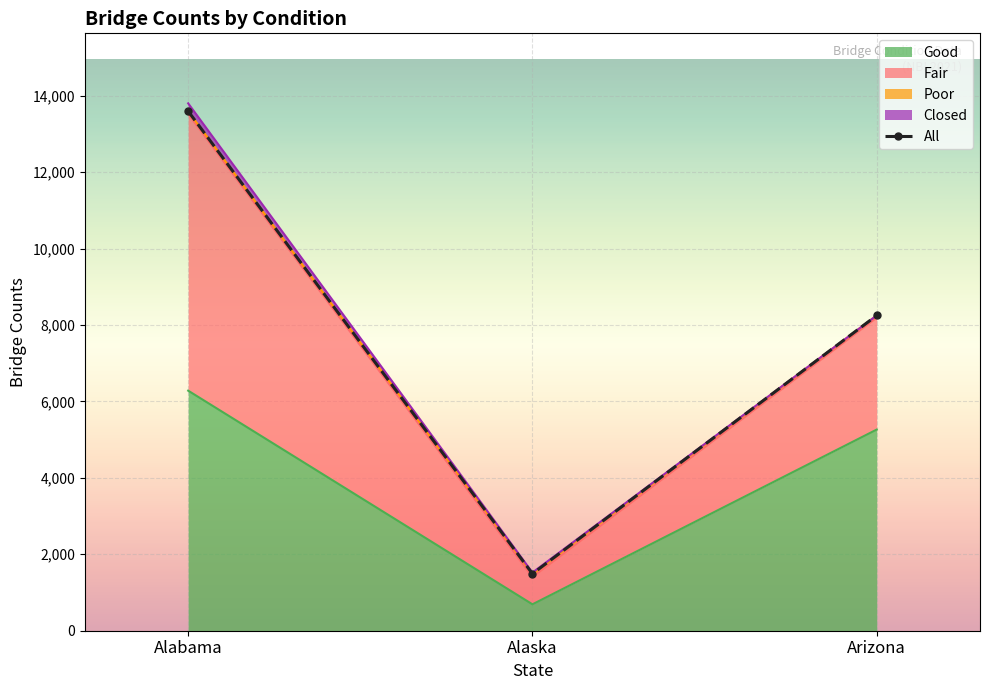

Count the values in the range 1491 to 13594.

3